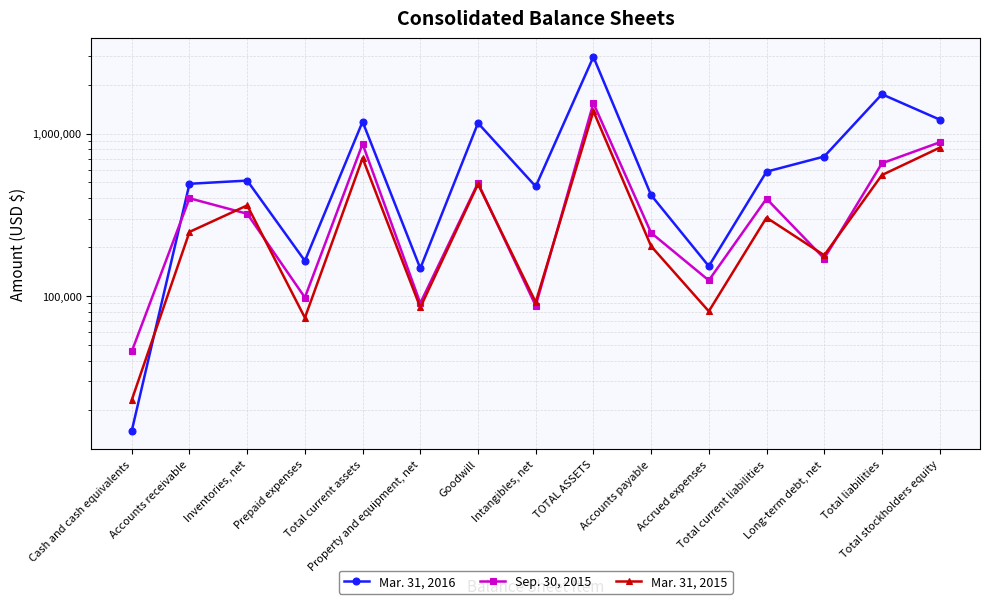

What is the sum of the Mar. 31, 2016 values at Long-term debt, net and Total liabilities?

2469404